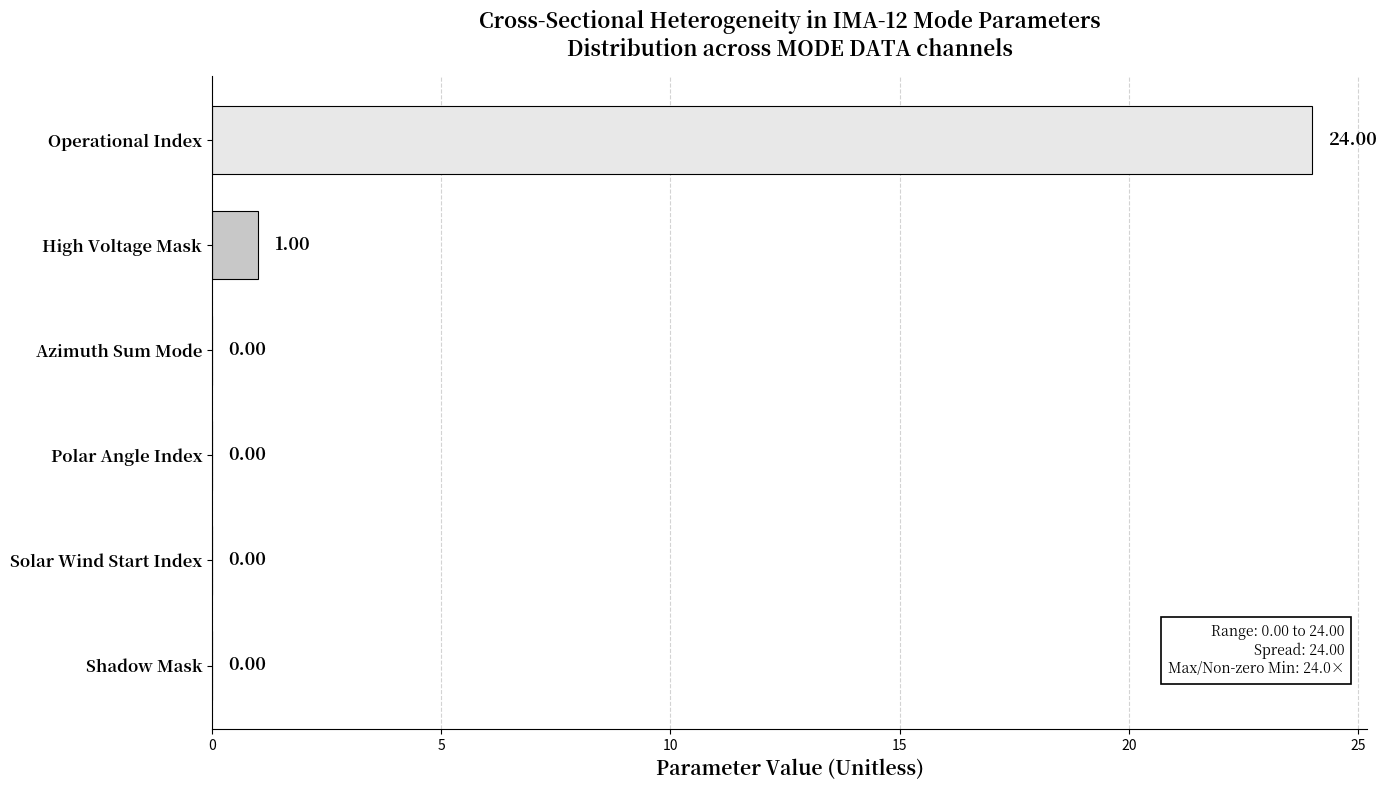

Count the number of categories in the chart.

6